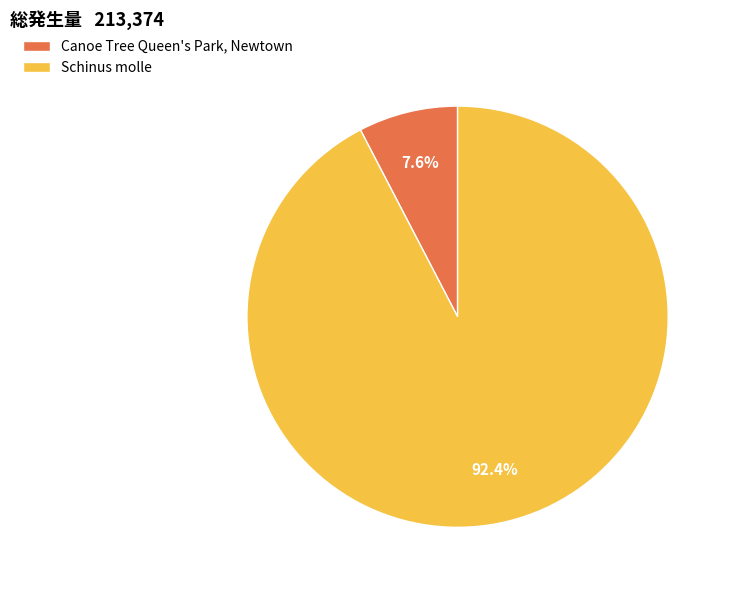

What is the smallest slice in the pie chart?

Canoe Tree Queen's Park, Newtown